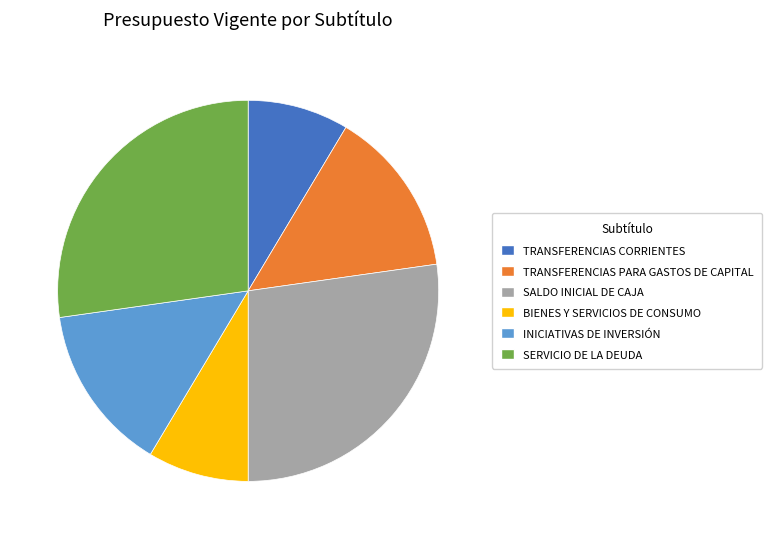

Combined, do SALDO INICIAL DE CAJA and SERVICIO DE LA DEUDA account for over 50%?

Yes